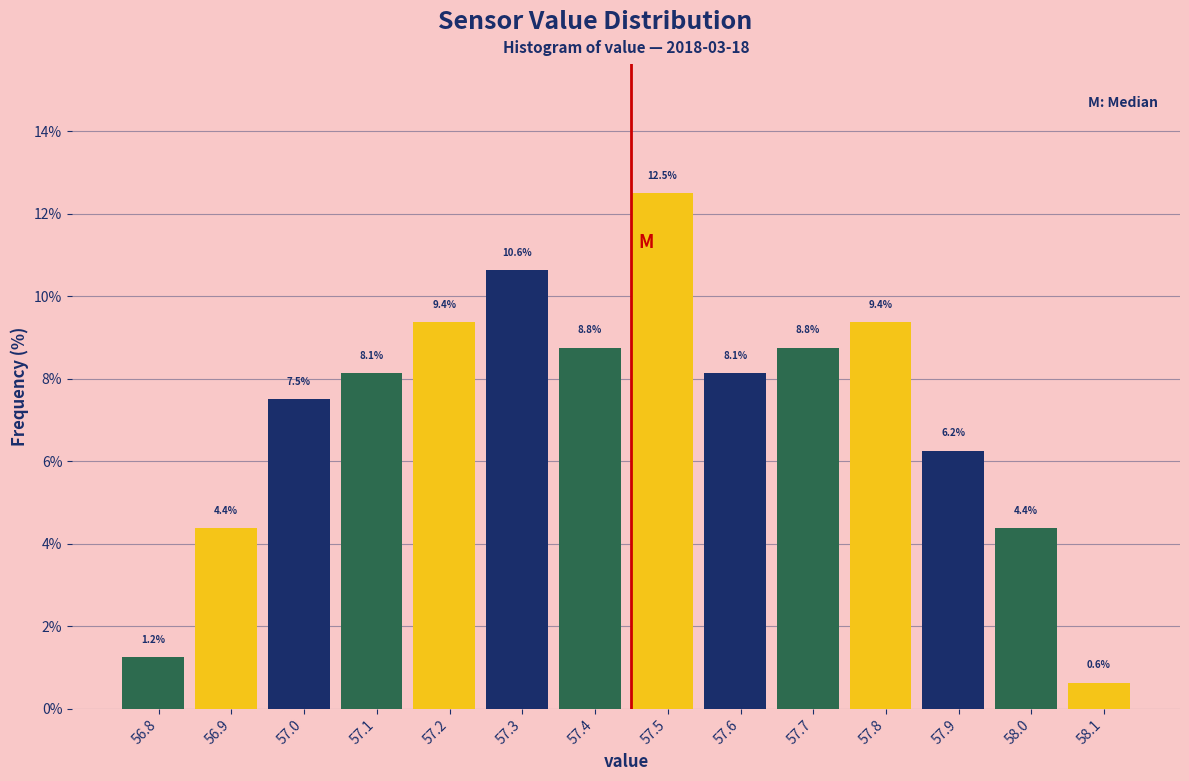

Reading left to right, list every bar in this chart as the range it spans on the x-axis followed by its height.

56.75 to 56.85: 1.2
56.85 to 56.95: 4.4
56.95 to 57.05: 7.5
57.05 to 57.15: 8.1
57.15 to 57.25: 9.4
57.25 to 57.35: 10.6
57.35 to 57.45: 8.8
57.45 to 57.55: 12.5
57.55 to 57.65: 8.1
57.65 to 57.75: 8.8
57.75 to 57.85: 9.4
57.85 to 57.95: 6.2
57.95 to 58.05: 4.4
58.05 to 58.15: 0.6